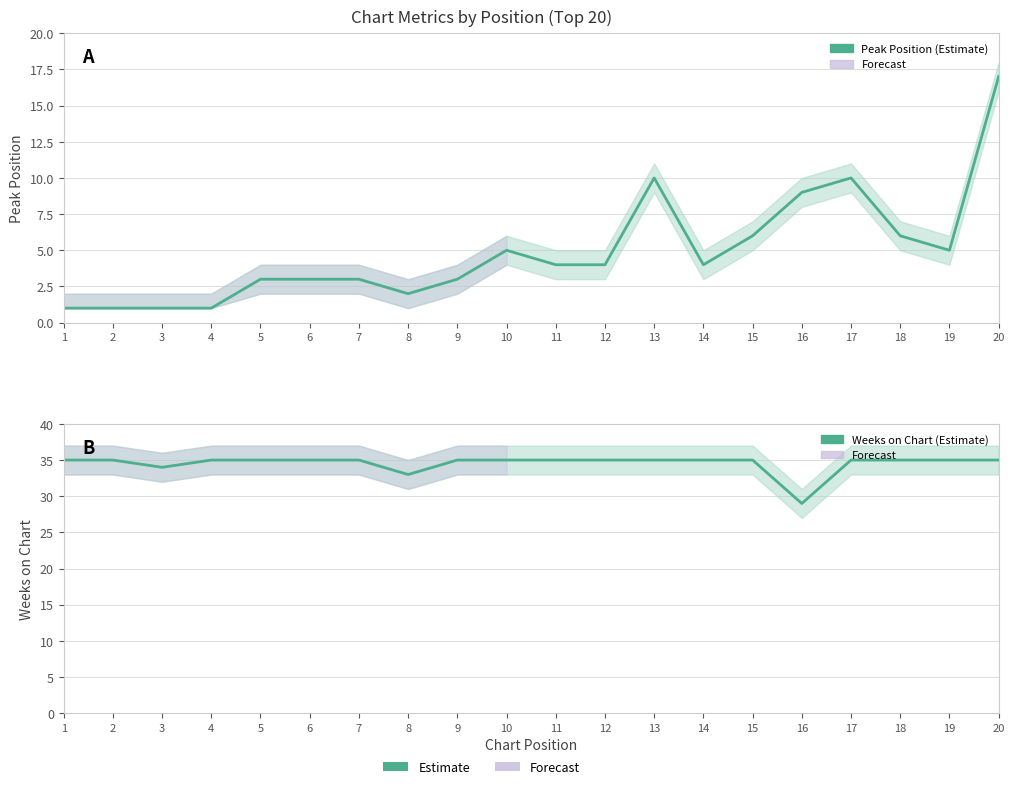

Which series has the largest total across all categories?

Weeks on Chart